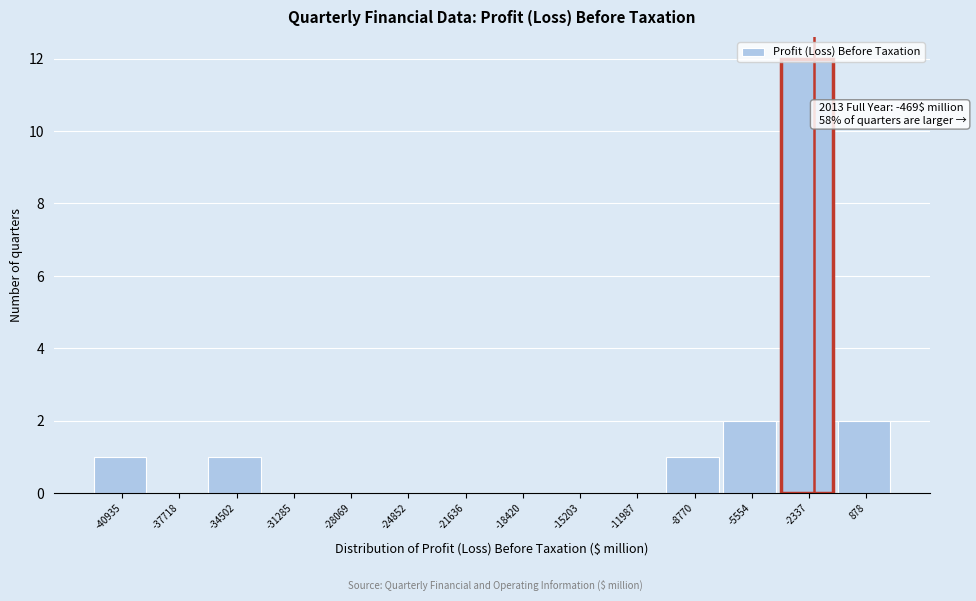

Which category has the highest value across all series?

-2337